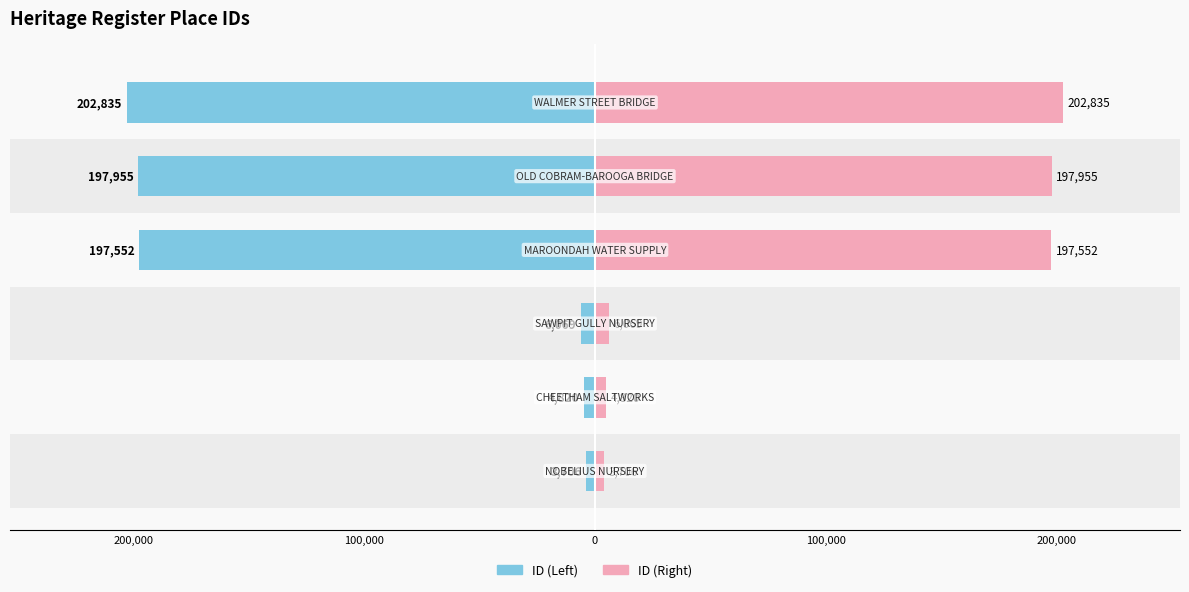

Does the chart contain stacked bars?

No